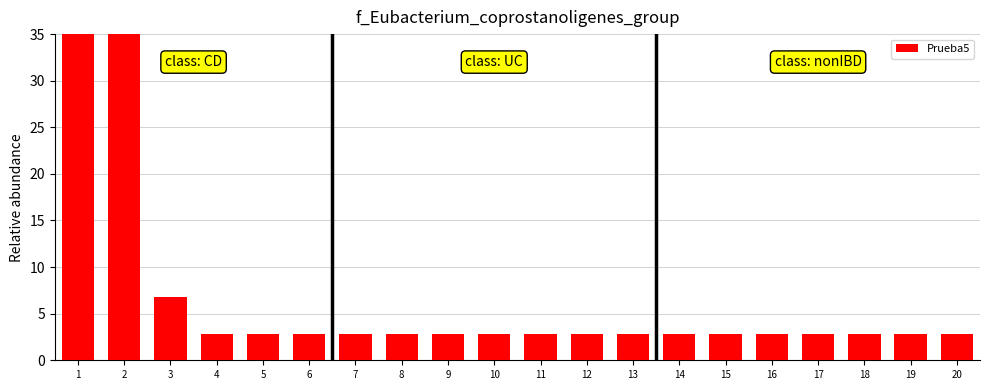

What is the greatest value displayed?

35.0